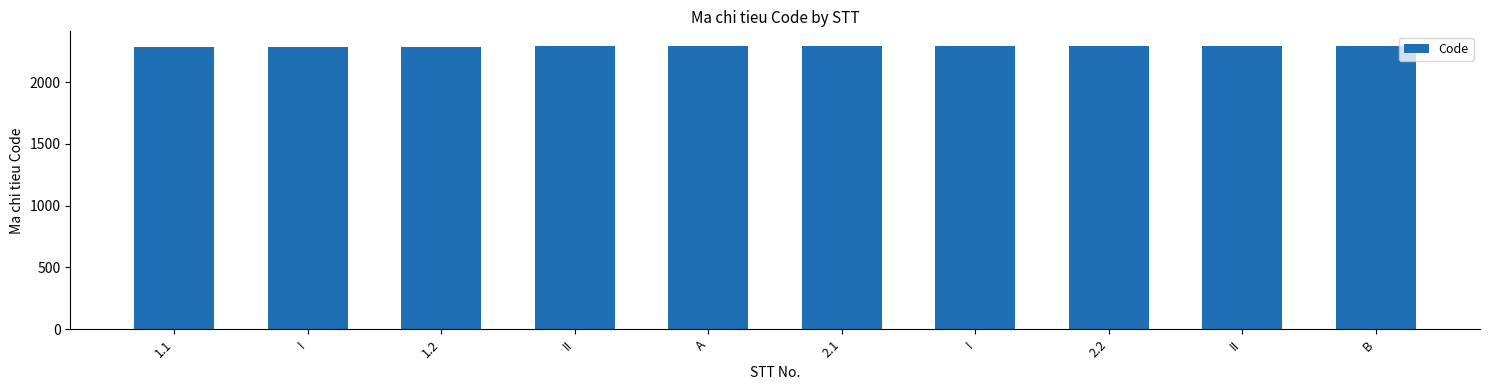

Count the number of categories in the chart.

10